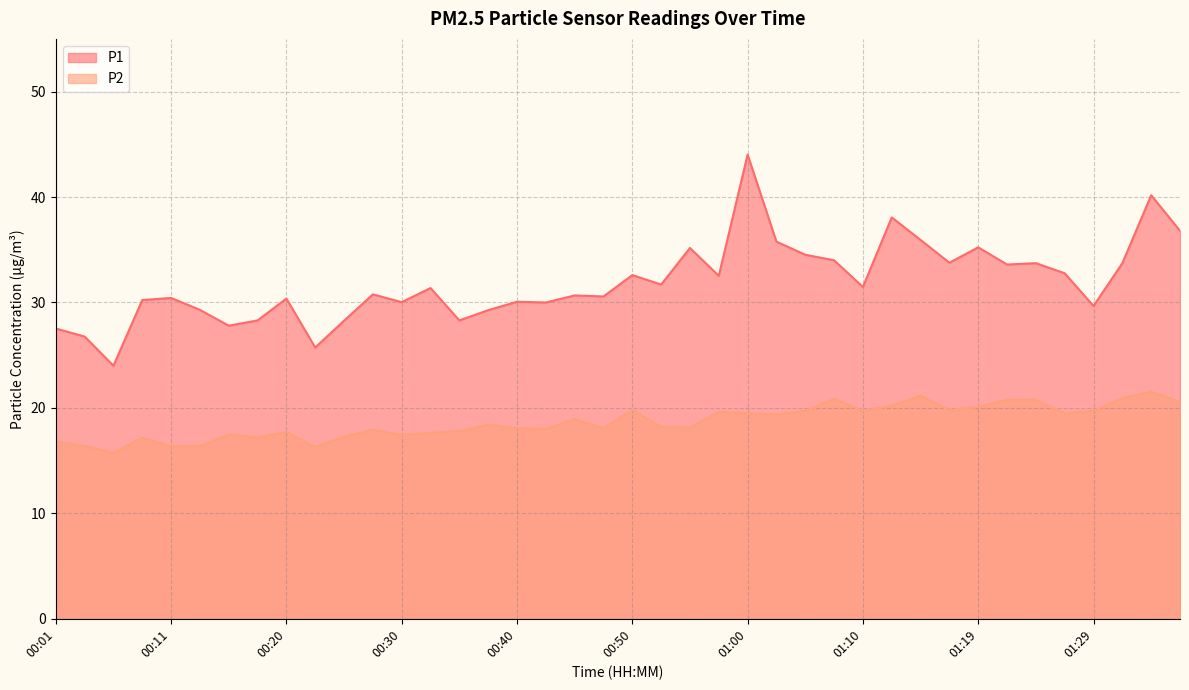

Which category has the highest value across all series?

01:00